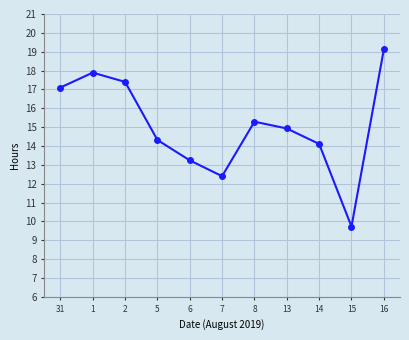

True or false: the data shows 17.4 at 2.

True